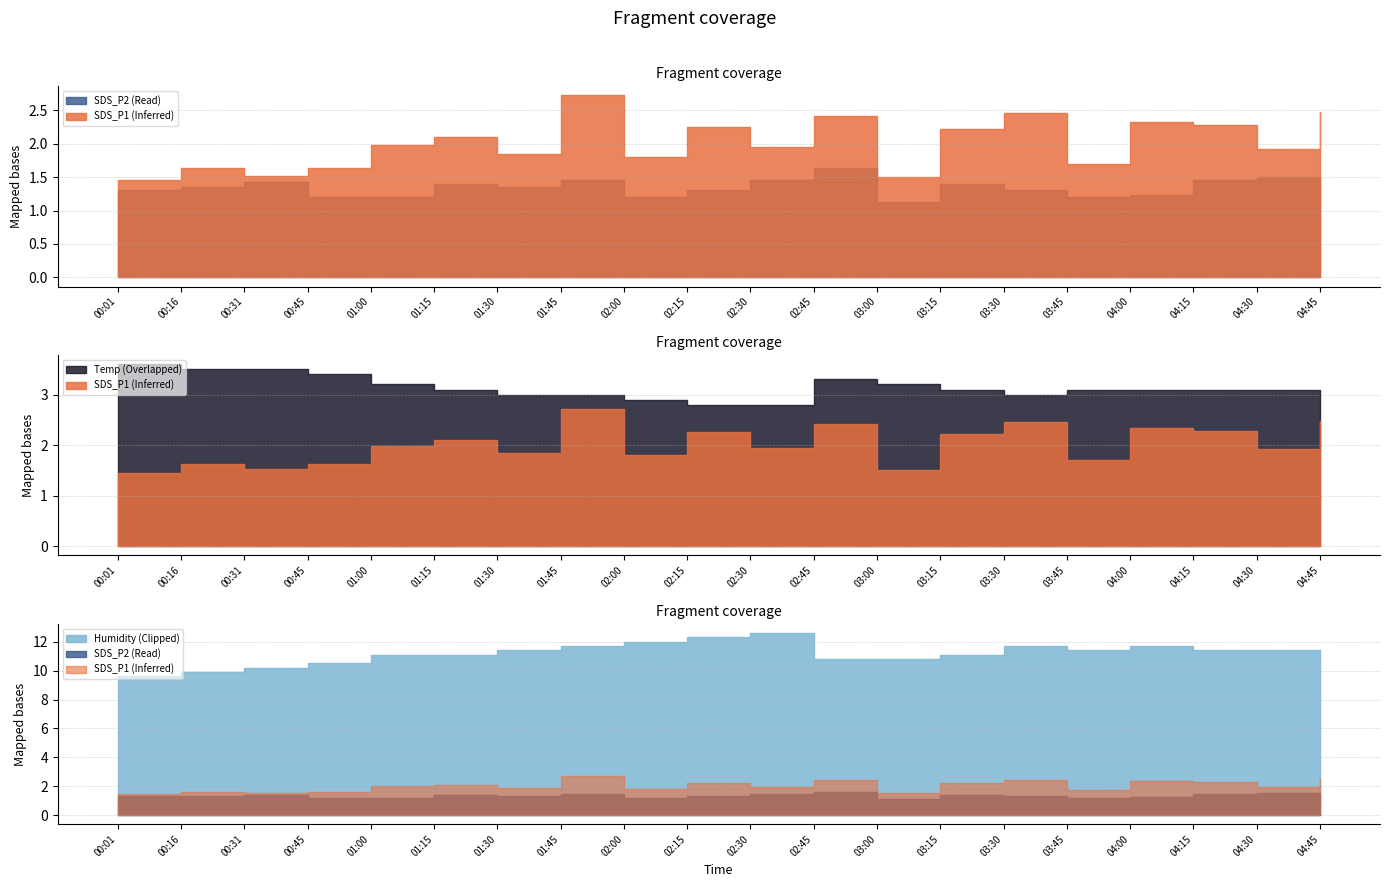

At 01:15, list the series in order from largest to smallest.

Humidity, Temp, SDS_P1, SDS_P2